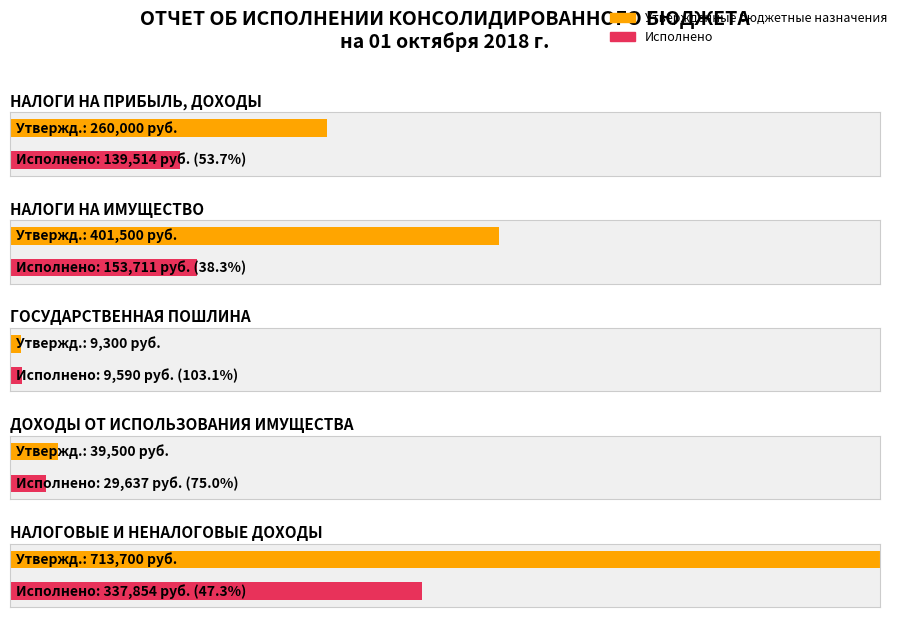

At which label does Утвержденные бюджетные назначения reach its peak?

НАЛОГОВЫЕ И НЕНАЛОГОВЫЕ ДОХОДЫ